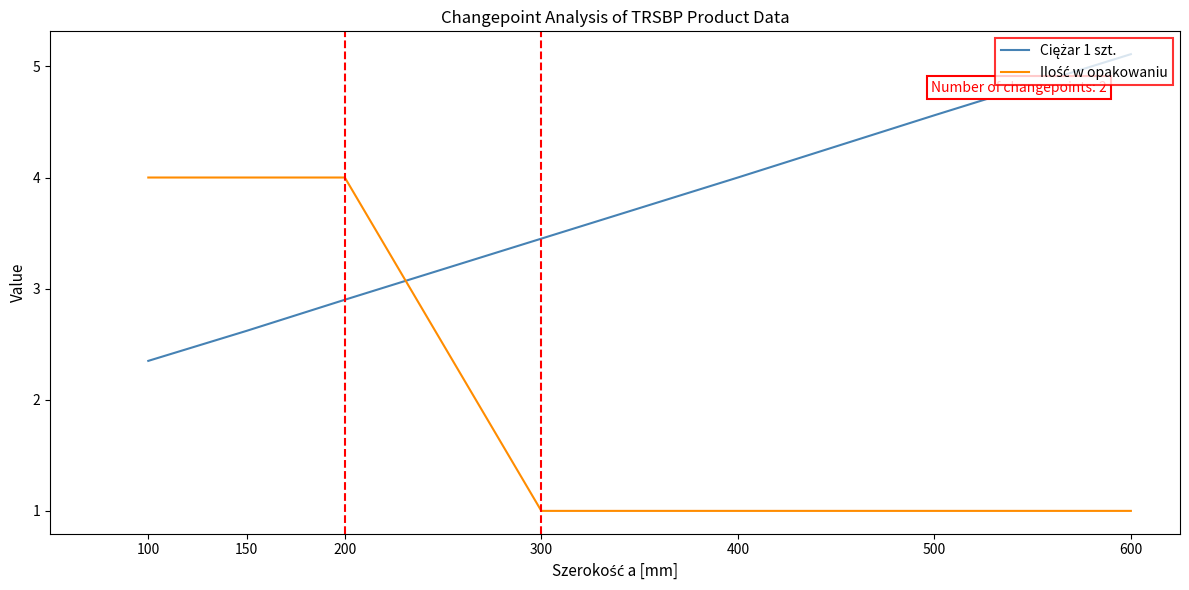

At which category is the sum across all series the highest?

200